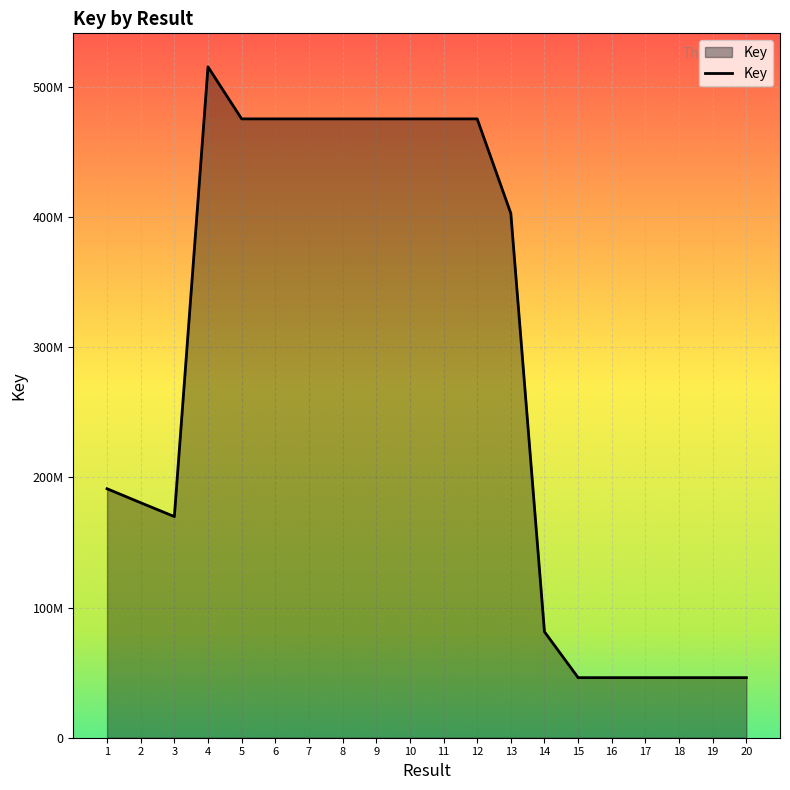

Is this an area chart (filled region under the line)?

Yes